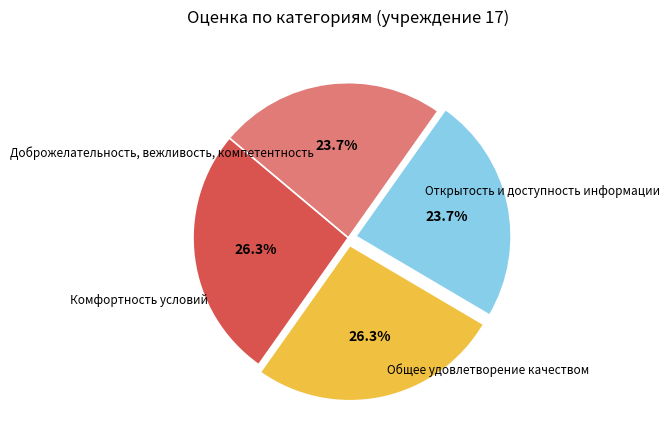

Does any single category account for the majority?

No